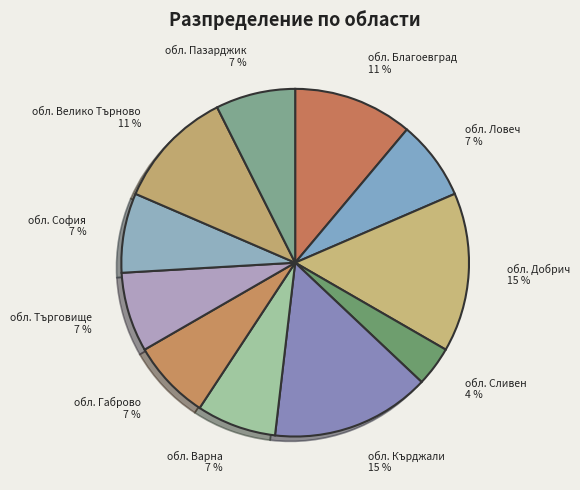

What is the ratio of the value at обл. Пазарджик to the value at обл. Габрово?

1.0